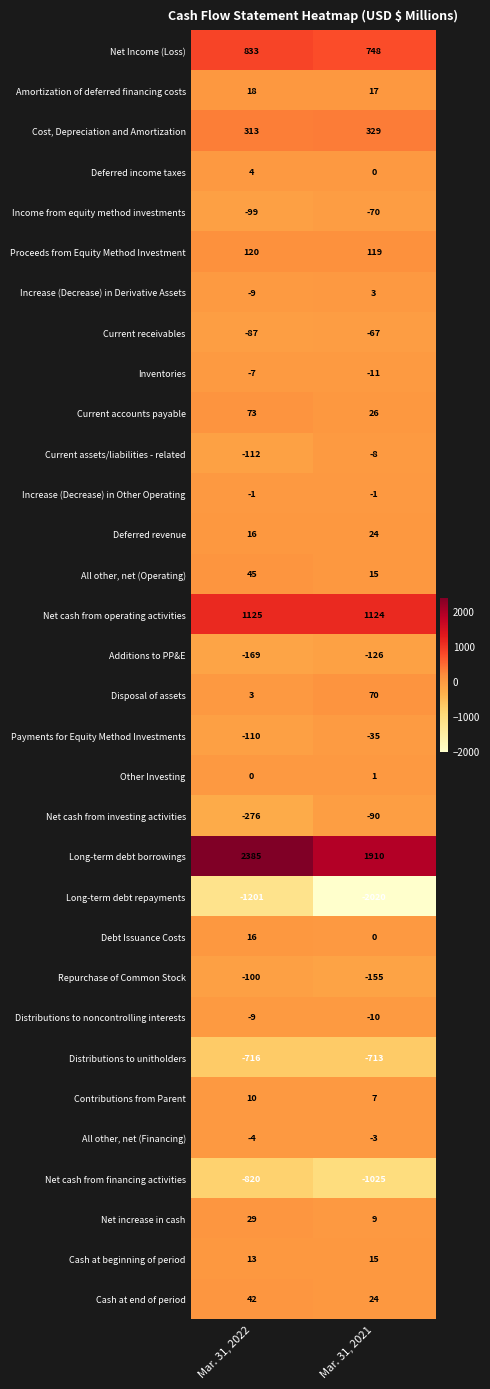

Which series has the largest total across all categories?

Long-term debt borrowings